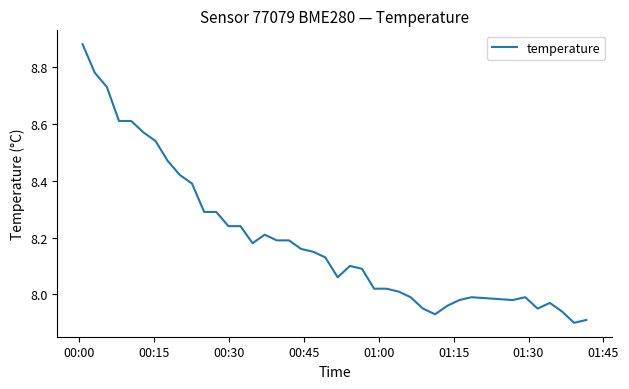

How many values are below 8?

13